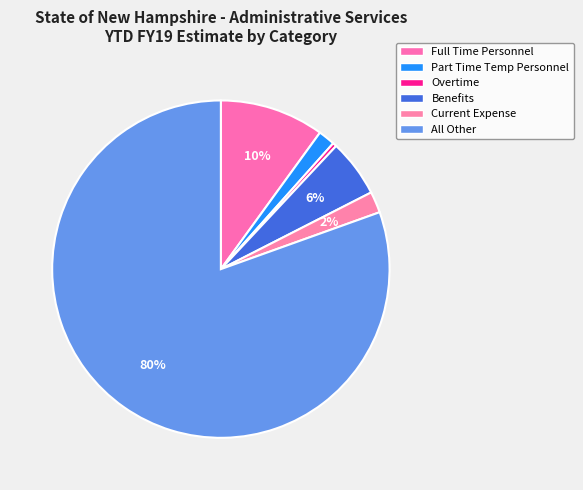

How many segments does this pie chart have?

6